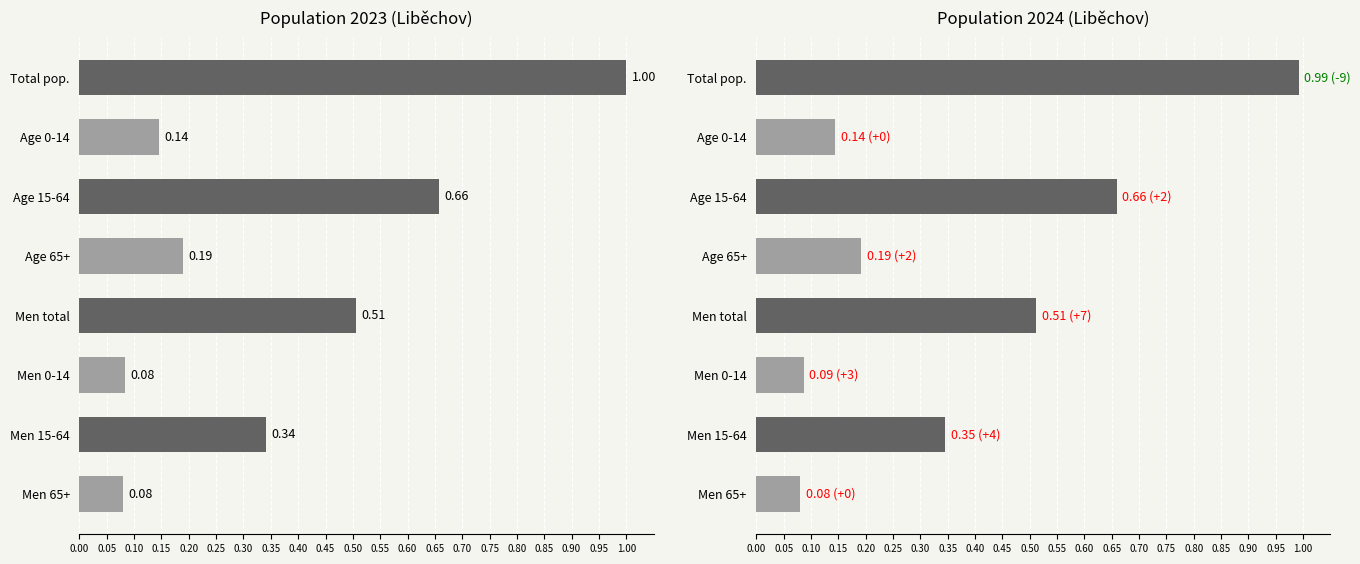

What is the maximum value shown in the chart?

1.0